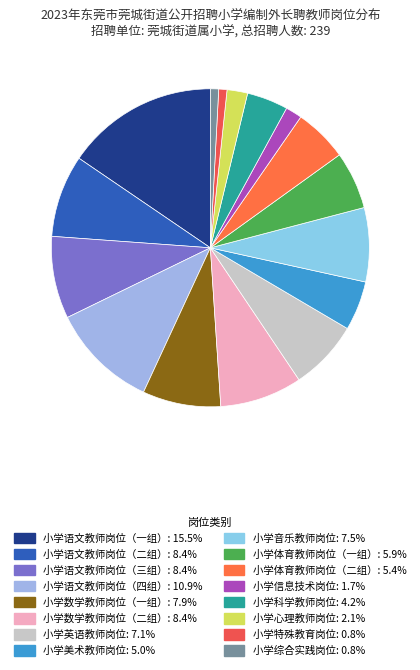

The 小学语文教师岗位（四组） slice represents 11% of the pie. True or false?

True